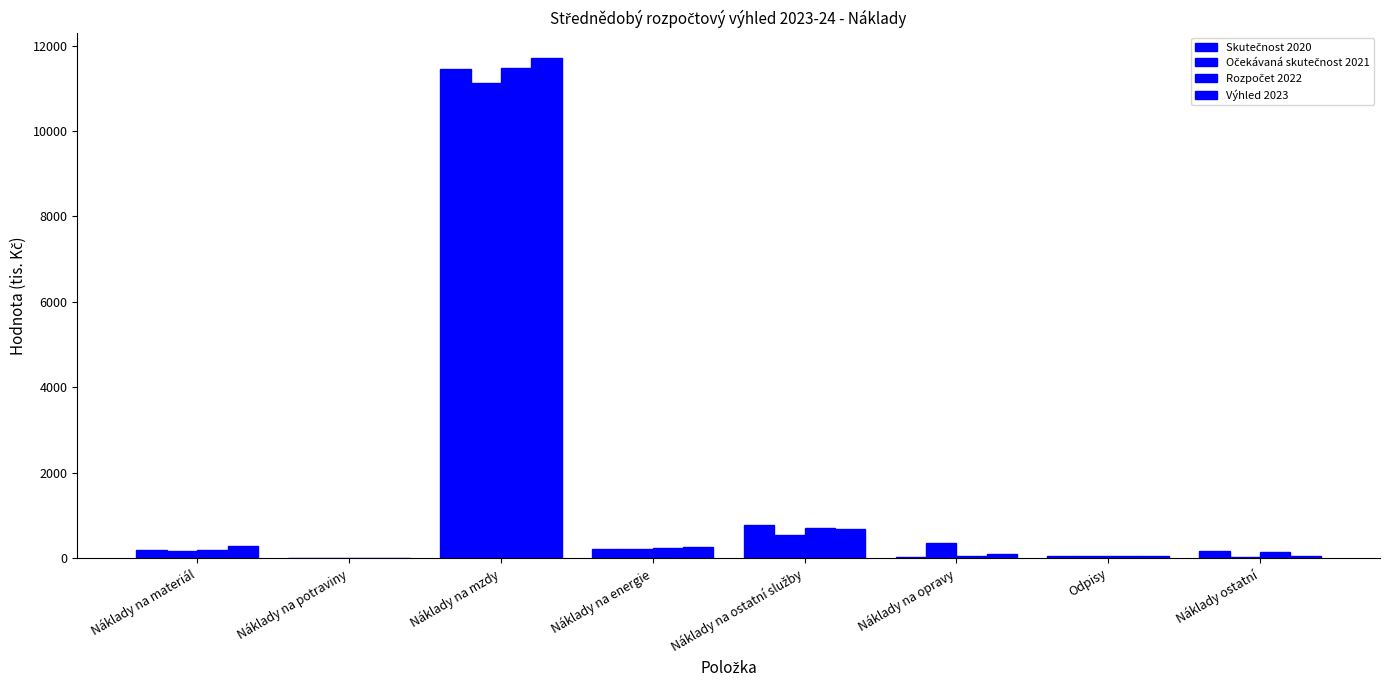

How many data points does each series have?

8